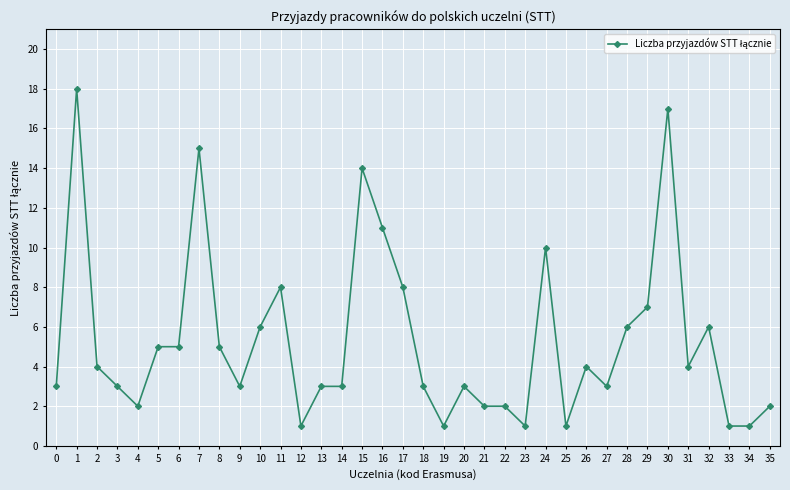

What is the maximum value shown in the chart?

18